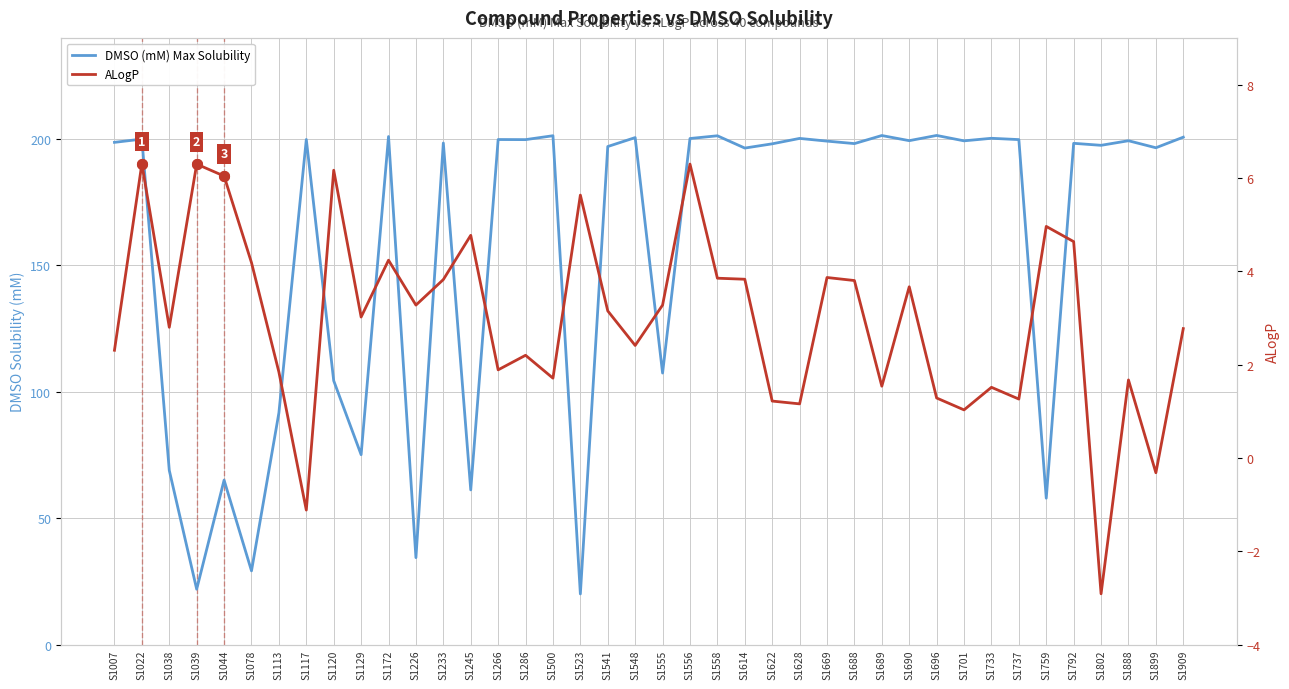

What is the value of the DMSO (mM) Max Solubility point at the 31st from the left?

201.4